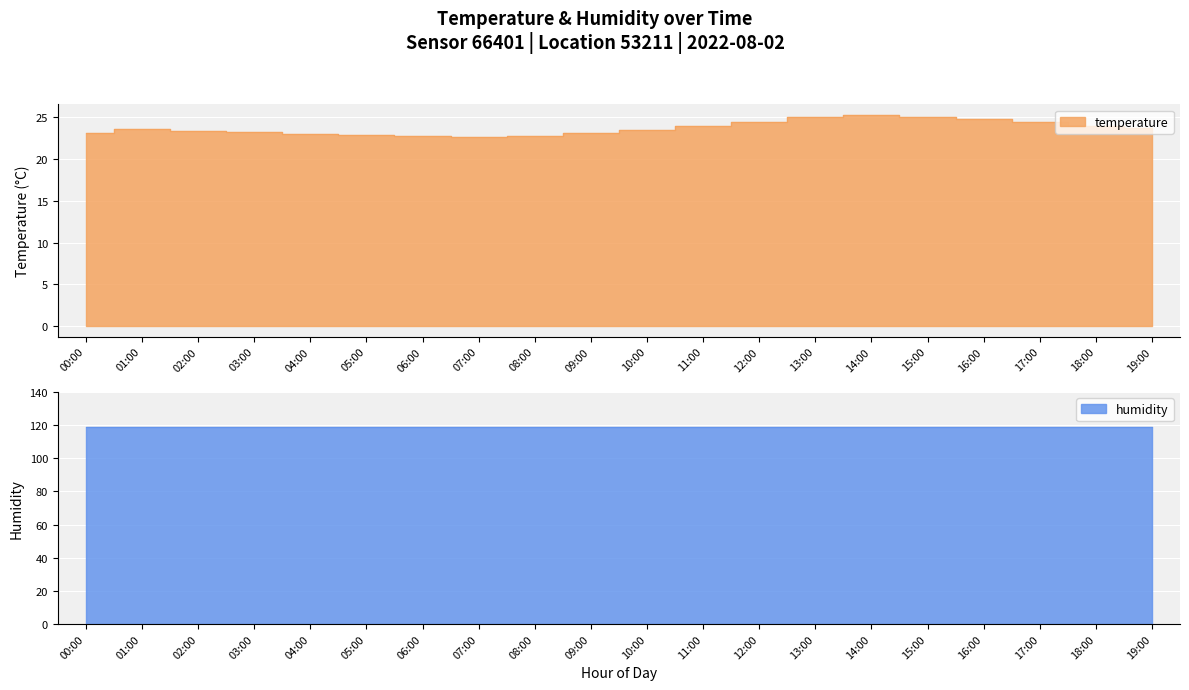

Where is the data nearest to the value 23?

04:00